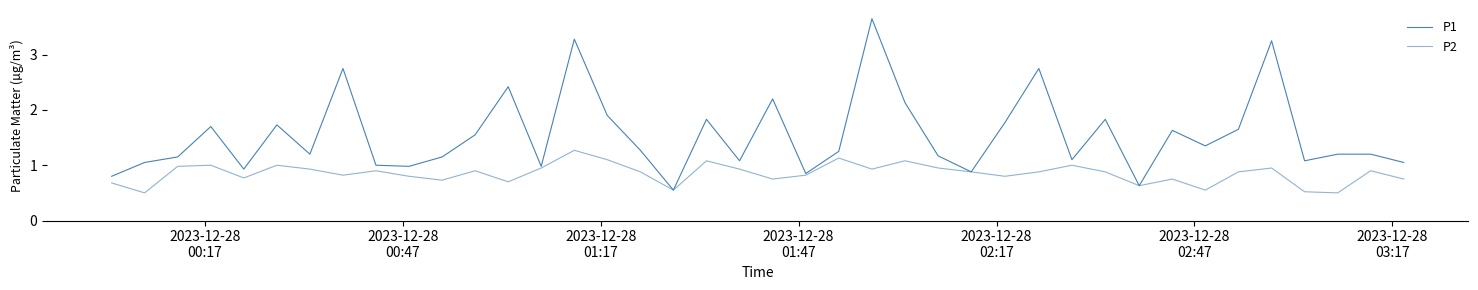

What is the average value of the P1 series?

1.5